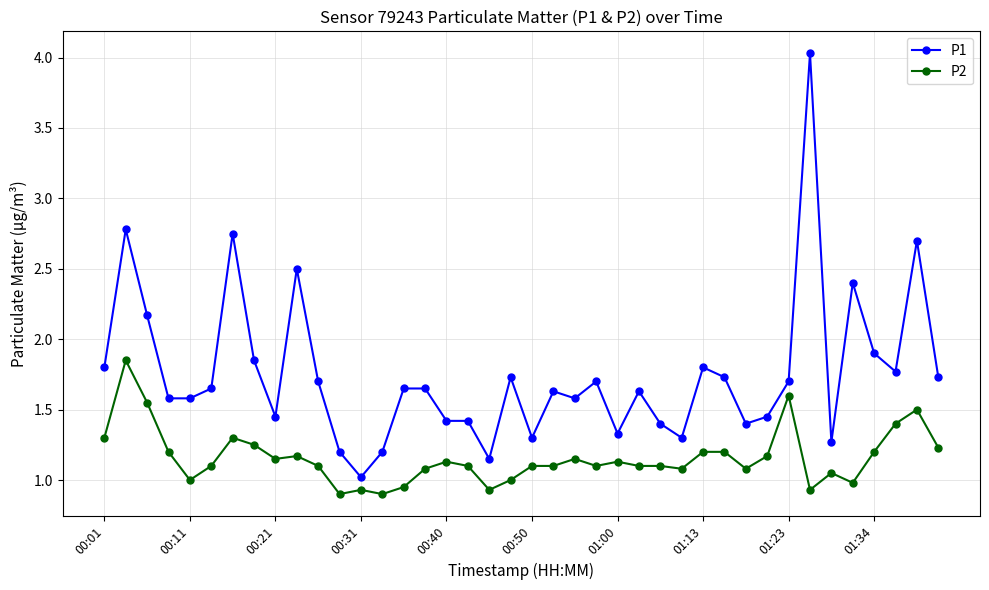

Which series has the largest total across all categories?

P1